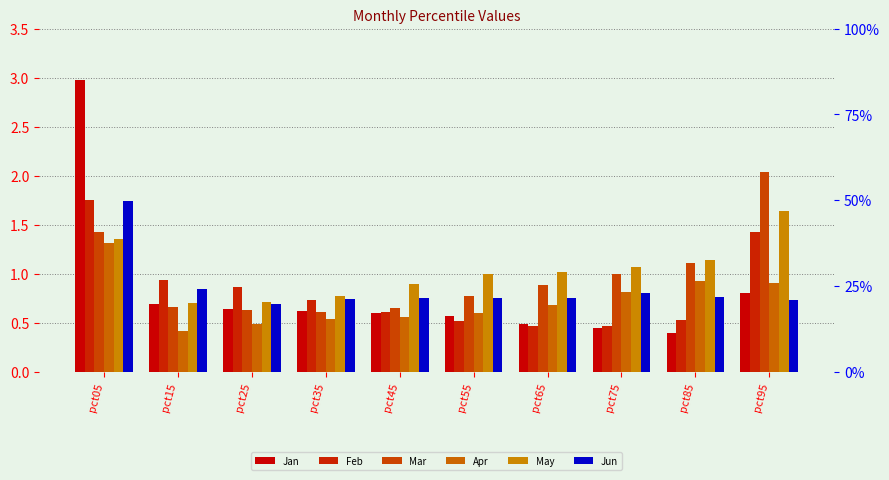

Which category has the lowest value in the Jun series?

pct25